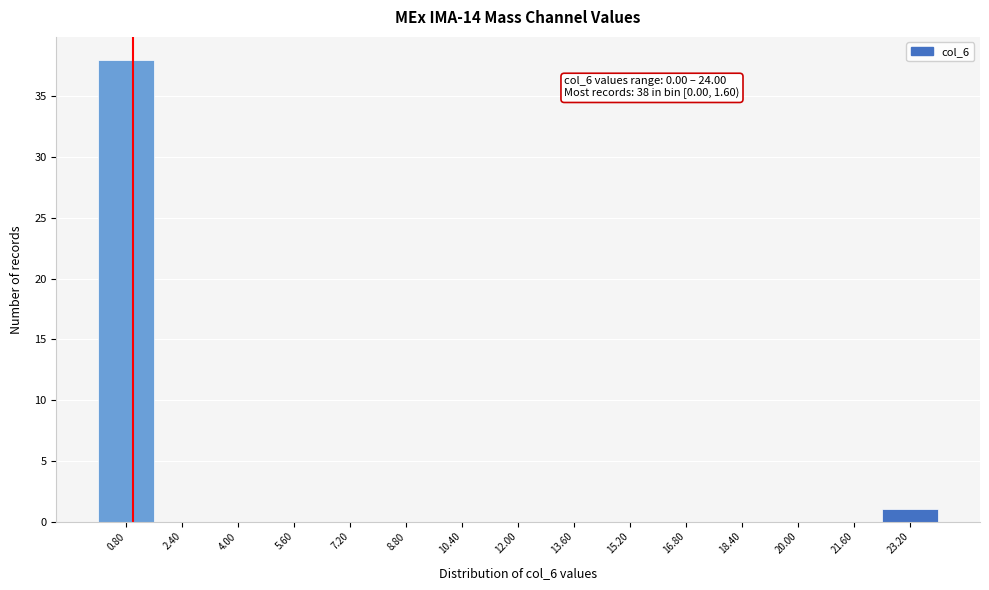

Over which range of the x-axis is the bar tallest?

0.0 to 1.6